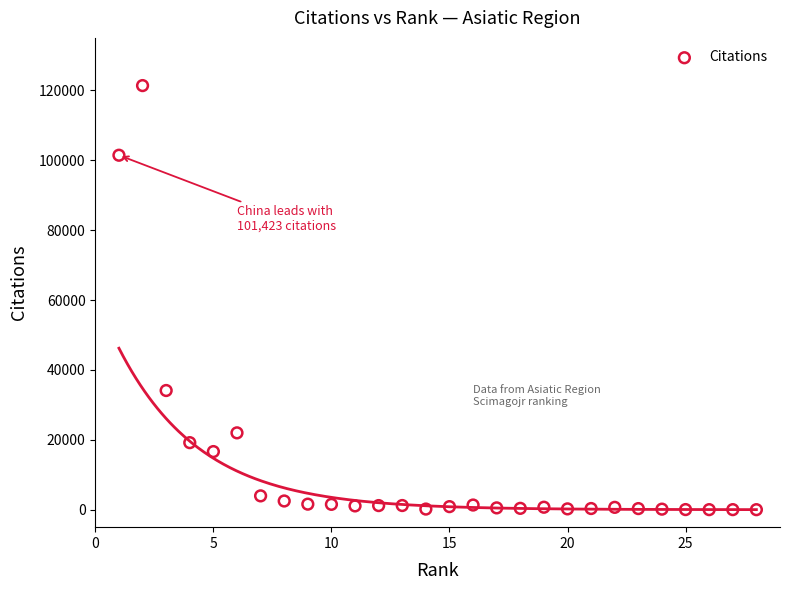

What Y value in the scatter plot is closest to 60679?

34102